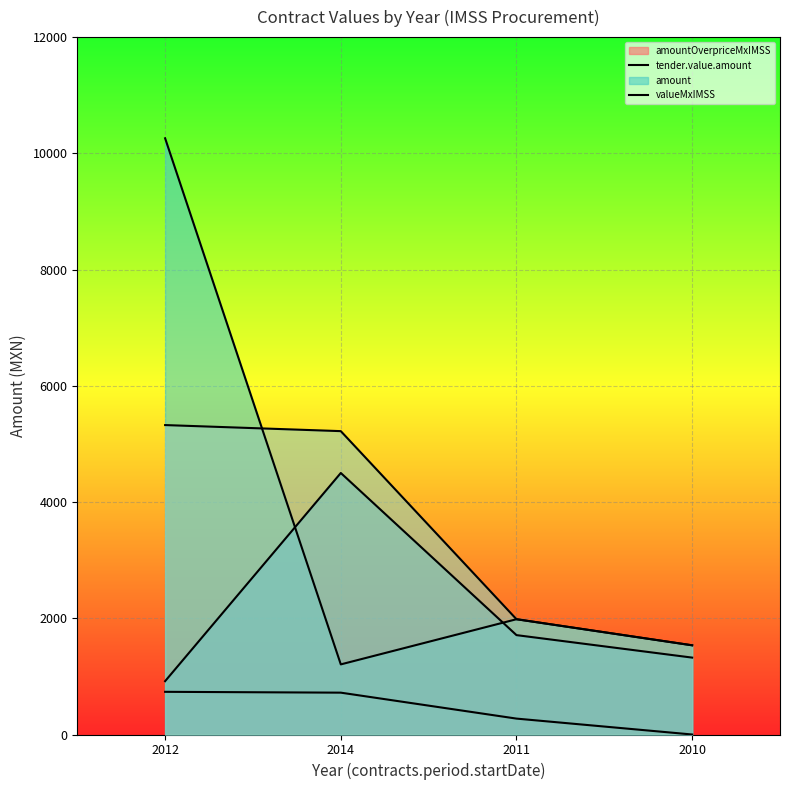

At which category does the chart reach its peak across all series?

2012